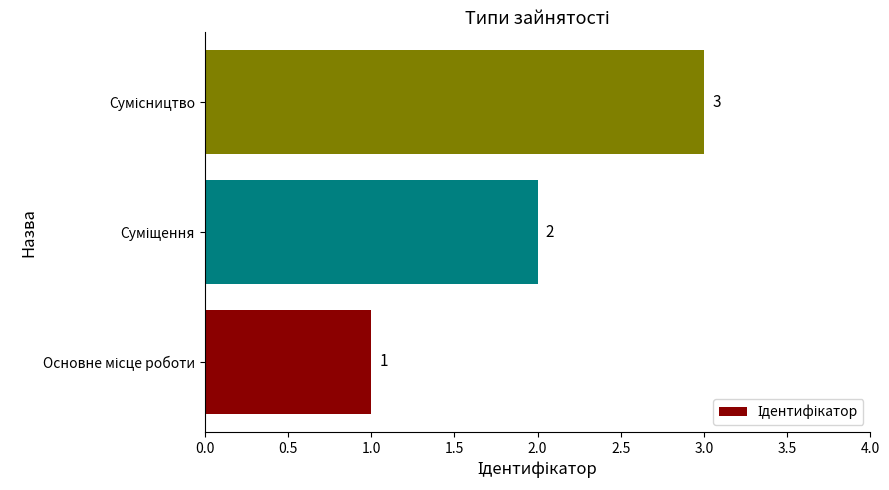

How many values are below 2?

1